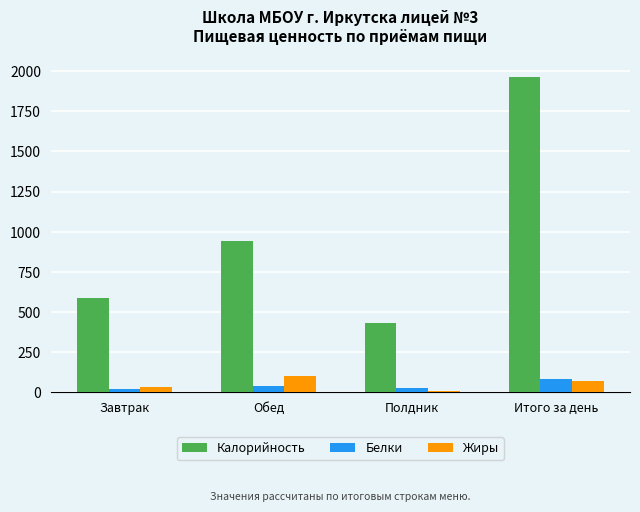

Which series has the widest spread of values?

Калорийность